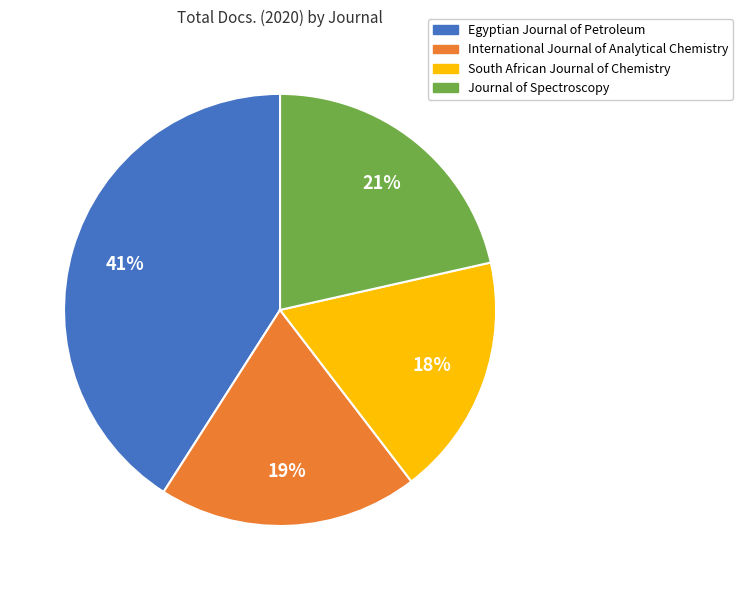

To the nearest percent, what is the difference between the largest and smallest slice percentages?

23%